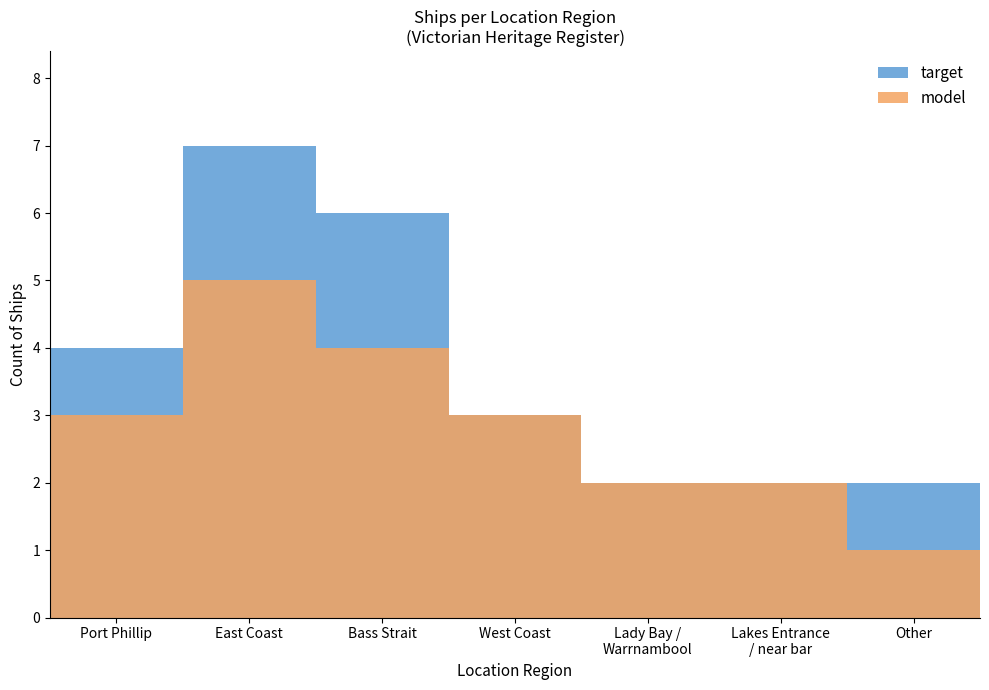

What is the sum of the target values at Lady Bay /
Warrnambool and Port Phillip?

6